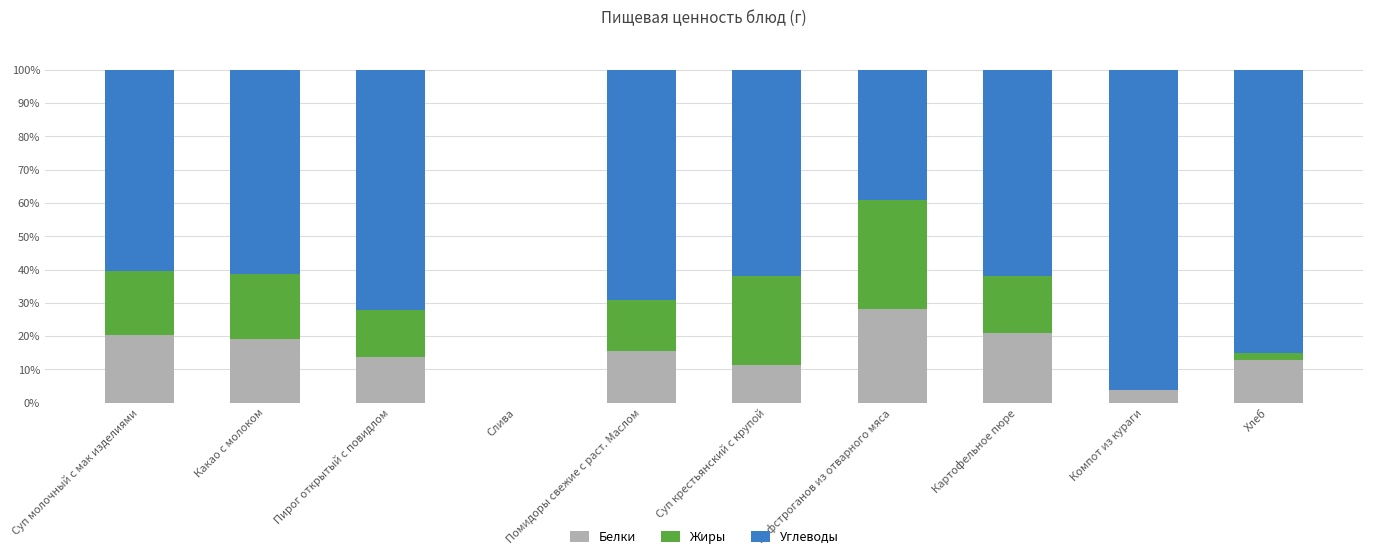

How many distinct data groups are displayed?

3